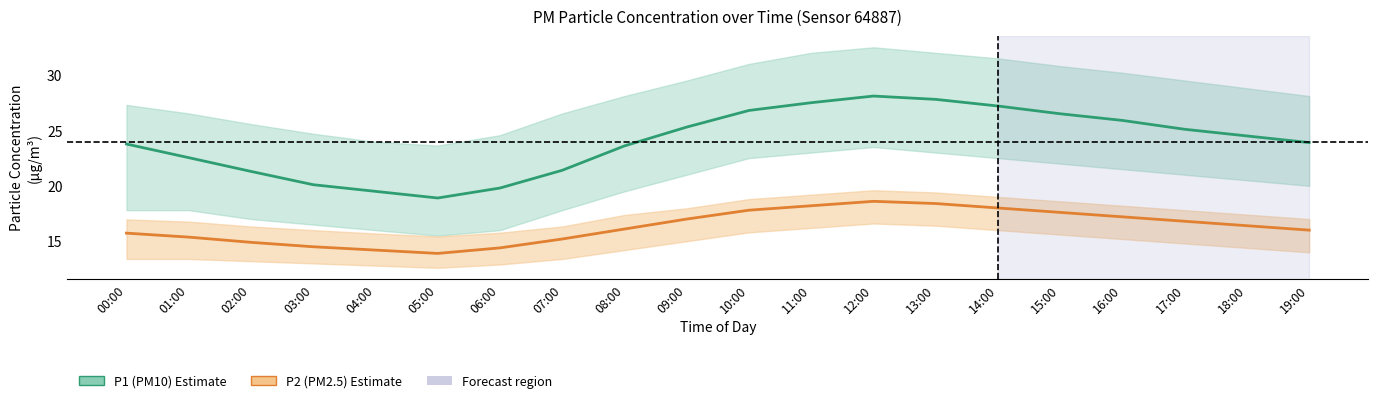

Reading left to right, list all the values displayed in this chart.

P1 (PM10): 23.8	22.5	21.3	20.1	19.5	18.9	19.8	21.4	23.6	25.3	26.8	27.5	28.1	27.8	27.2	26.5	25.9	25.1	24.5	23.9
P2 (PM2.5): 15.7	15.4	14.9	14.5	14.2	13.9	14.4	15.2	16.1	17.0	17.8	18.2	18.6	18.4	18.0	17.6	17.2	16.8	16.4	16.0